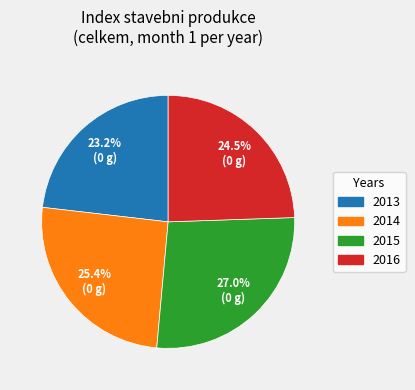

Count the number of slices in the pie.

4